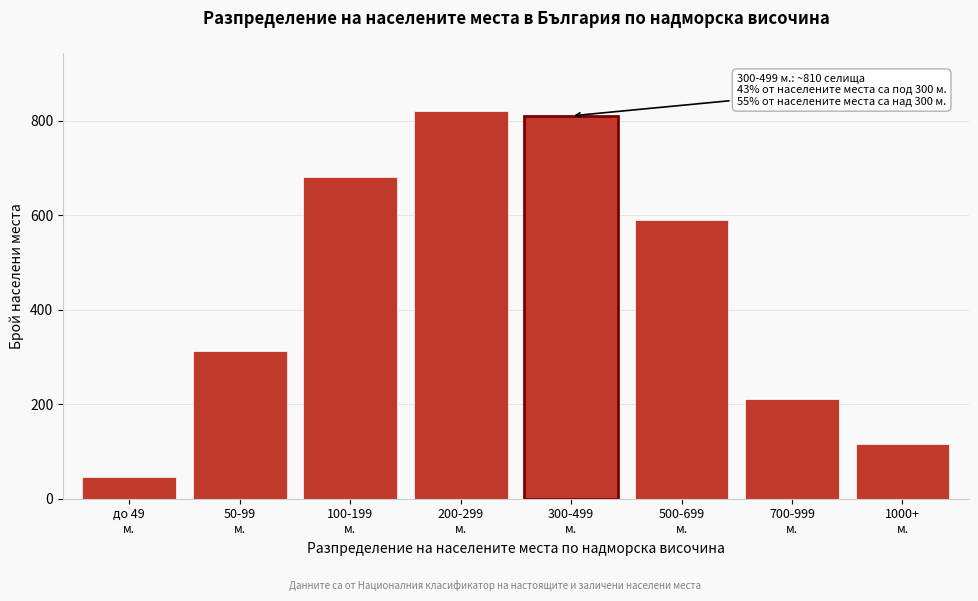

Reading left to right, transcribe all the data shown in this chart.

45	312	680	820	810	590	210	115